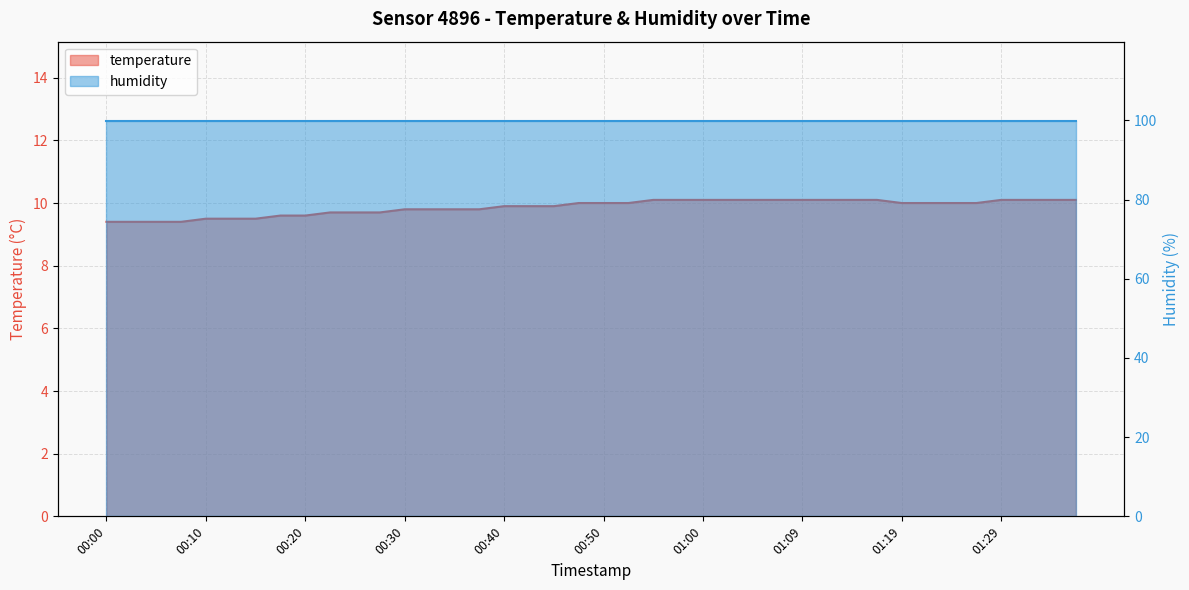

Approximately how many times larger is the value at 00:08 compared to 01:27?

0.9